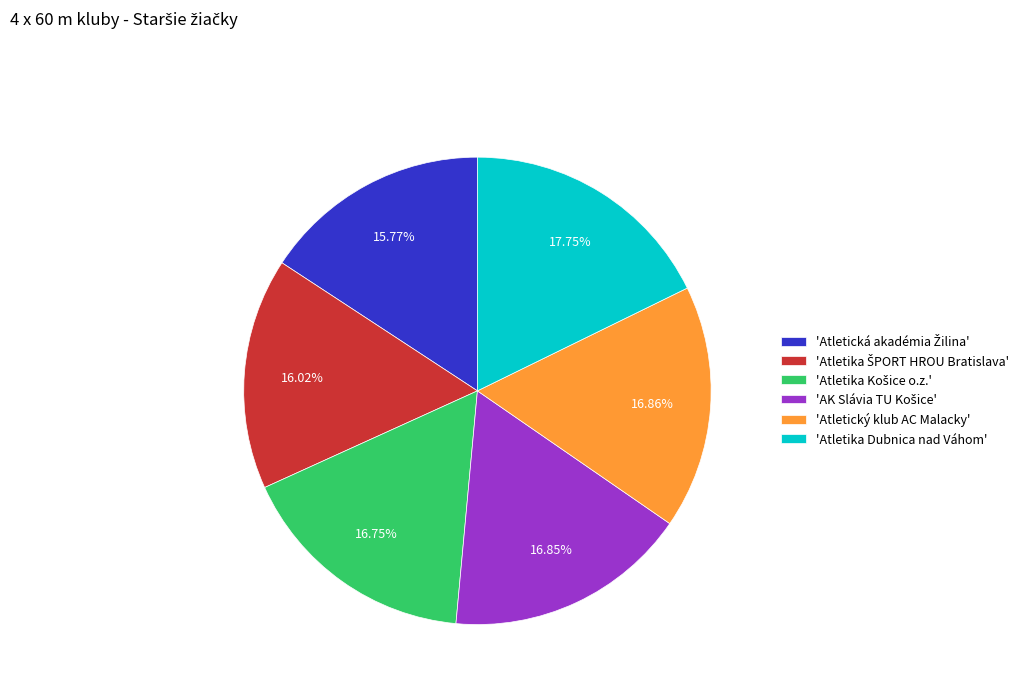

Does 'Atletika Dubnica nad Váhom' account for over 50% of the chart?

No